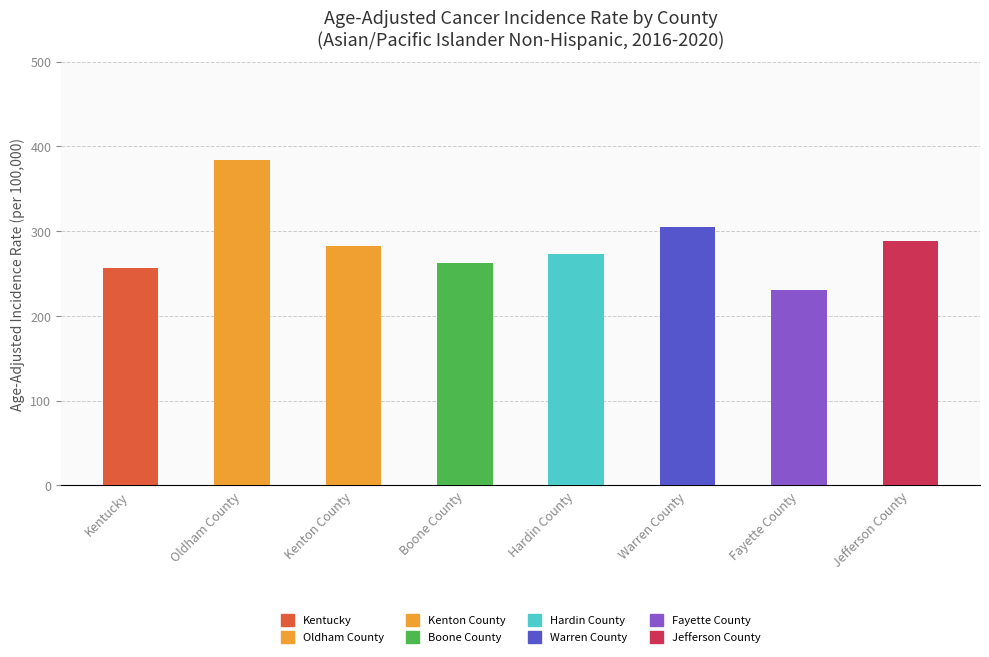

What is the smallest value displayed?

230.1